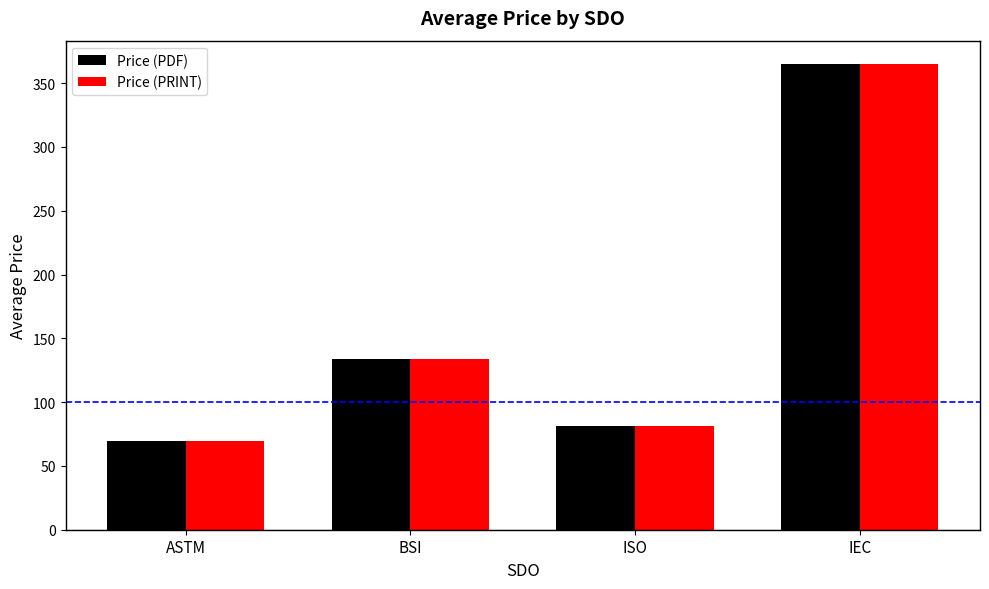

Is the value of Price (PRINT) at ASTM greater than the value of Price (PDF) at IEC?

No